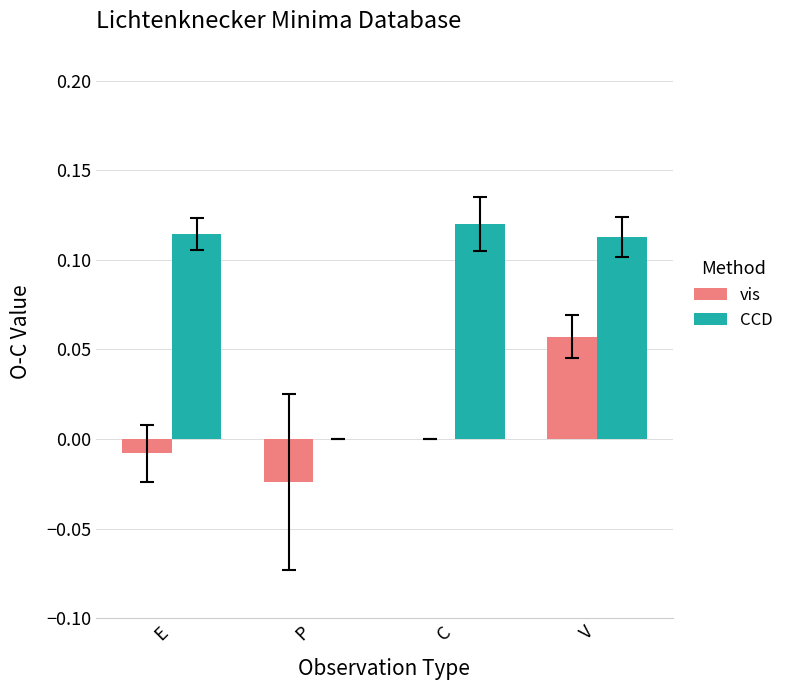

How many groups of bars are there?

4